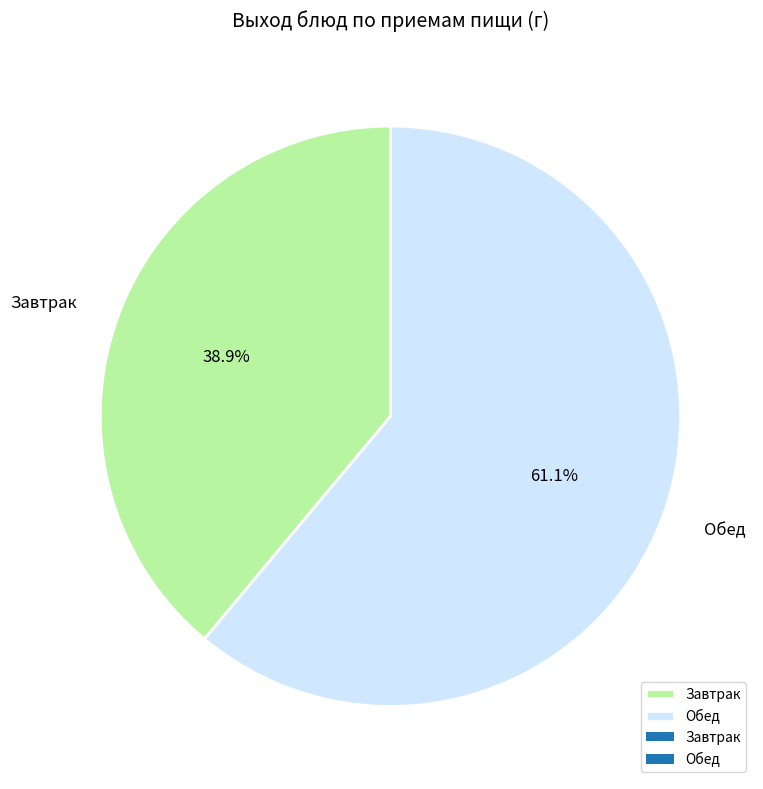

To the nearest percent, what percentage of the pie is Завтрак?

39%